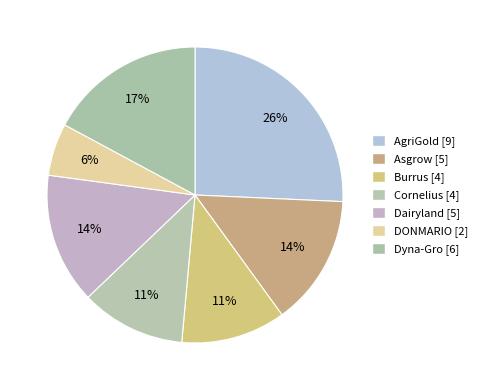

Is there any slice that represents more than half of the pie?

No